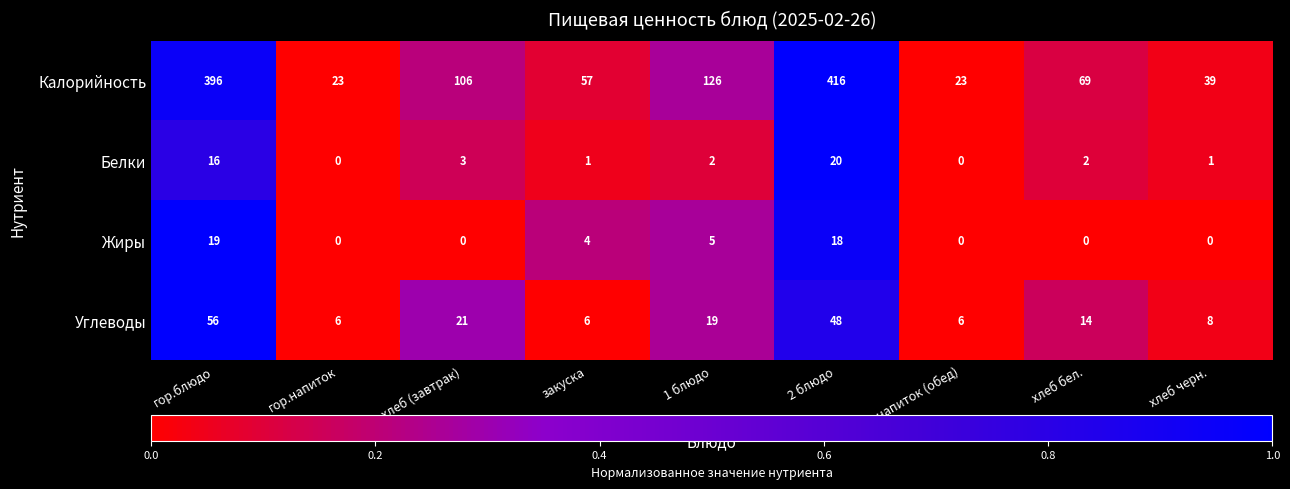

Where does the Углеводы series first go above 14?

гор.блюдо